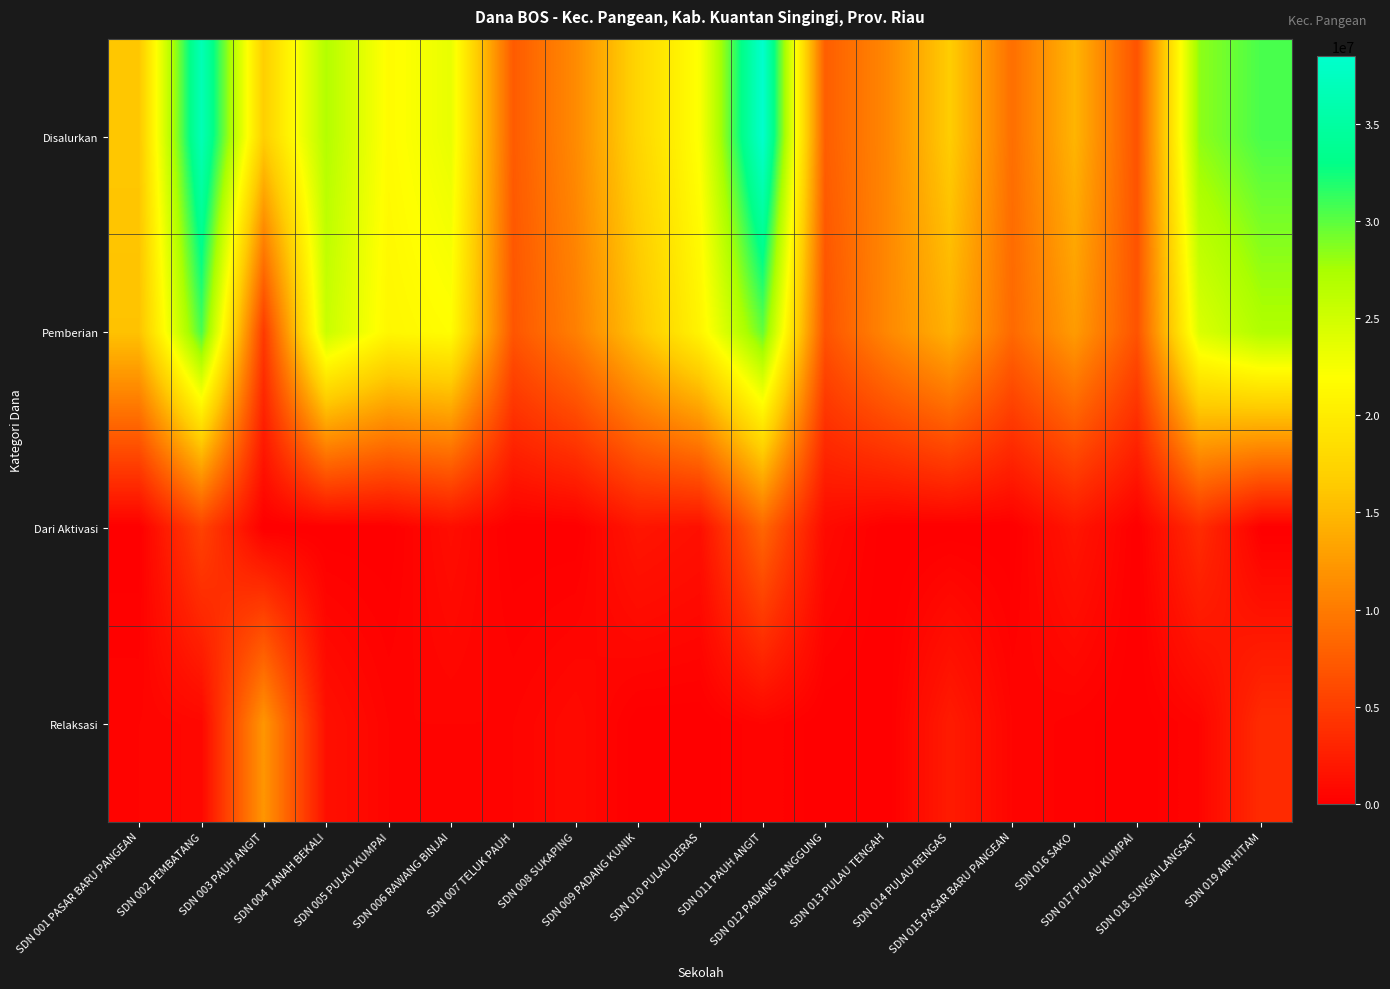

At how many categories does at least one series exceed 30184721?

3